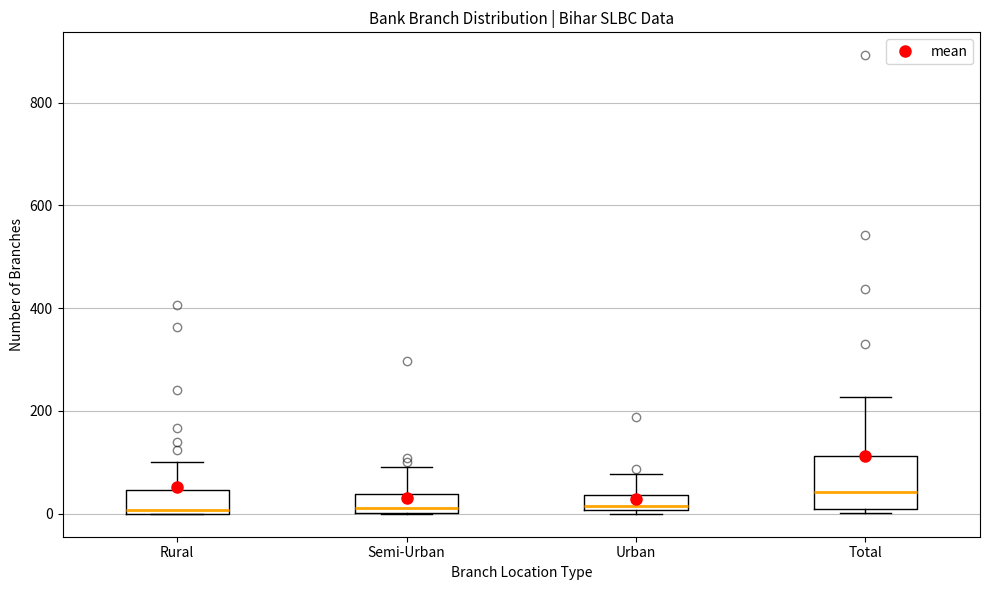

Comparing the boxes themselves (not the whiskers), which one is the tallest?

Total